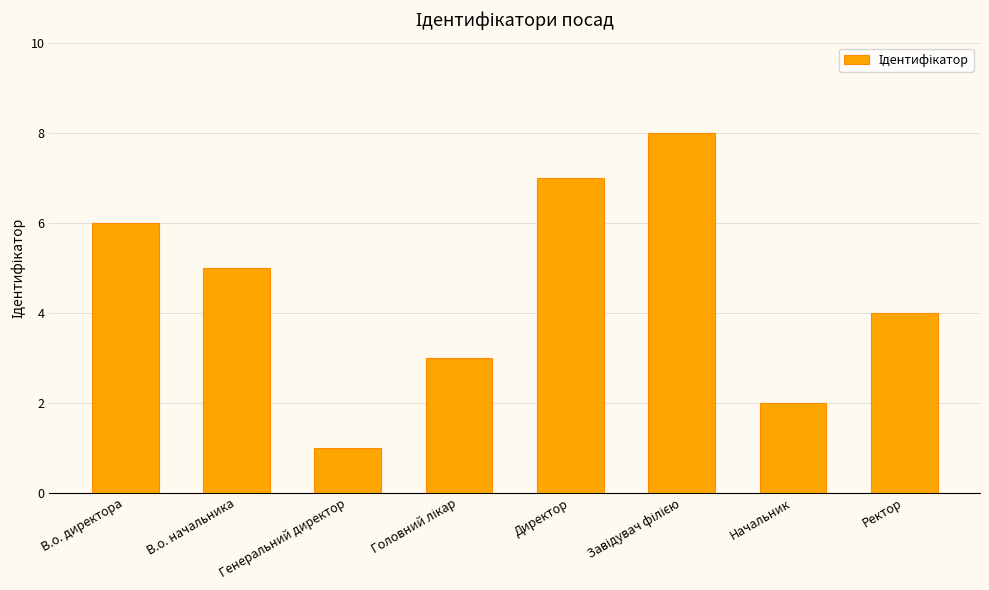

Reading right to left, extract all data points from this chart.

4	2	8	7	3	1	5	6